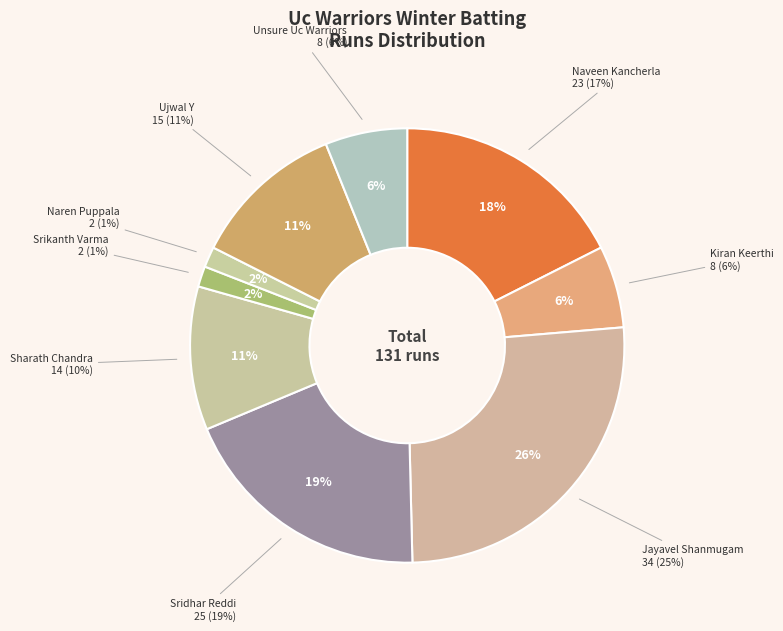

How many slices are in this pie chart?

9